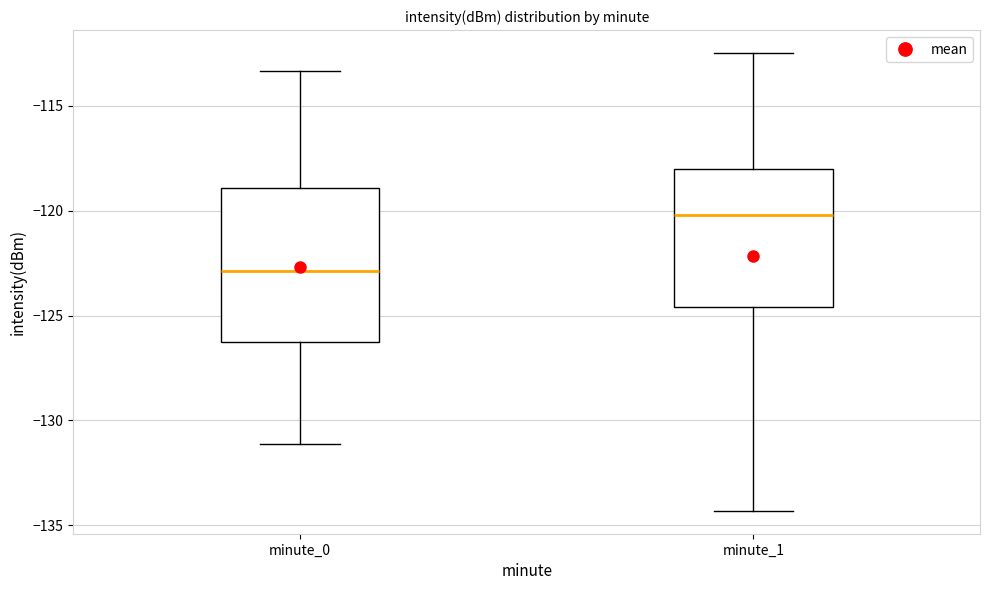

Which box has the highest median line?

minute_1